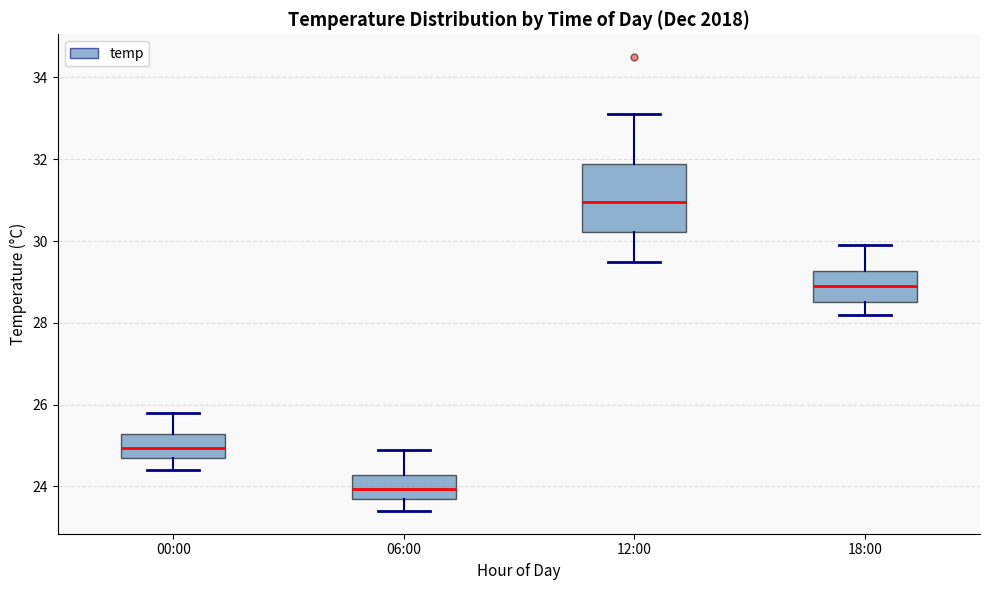

Comparing the boxes themselves (not the whiskers), which one is the tallest?

12:00